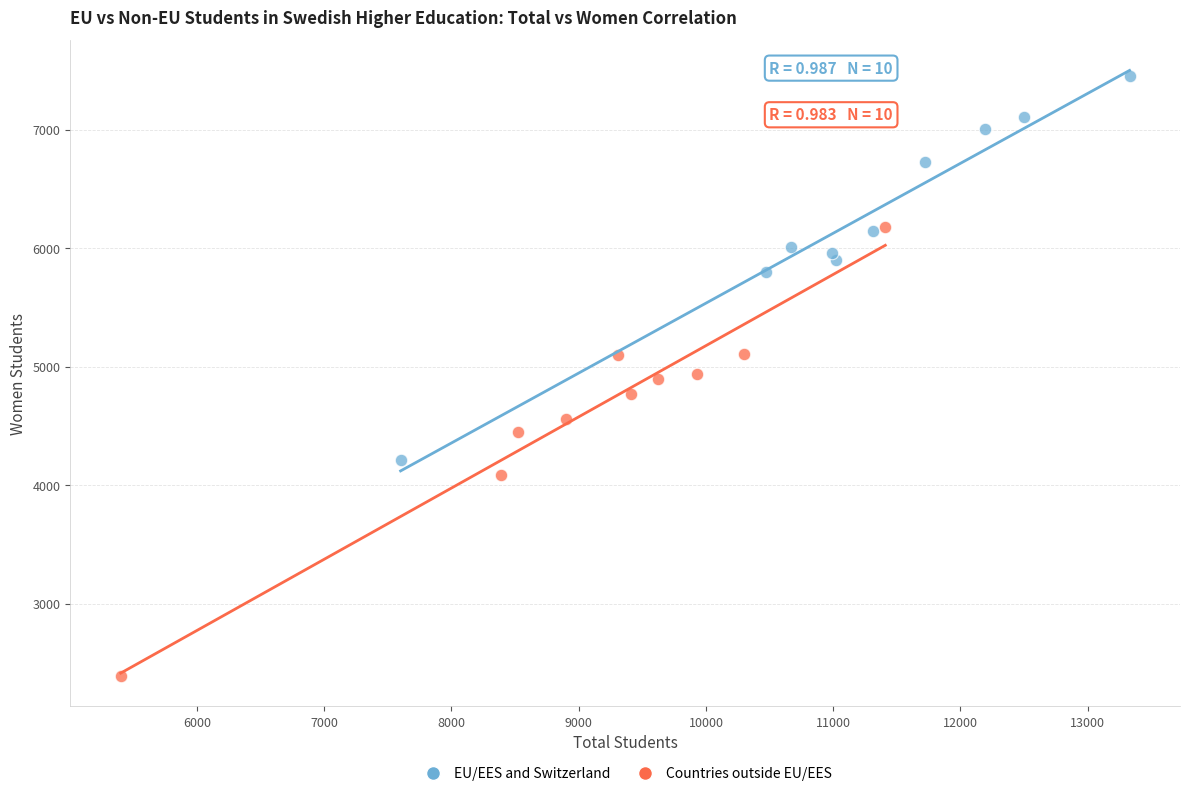

What are all the series names shown in the legend?

EU/EES and Switzerland, Countries outside EU/EES